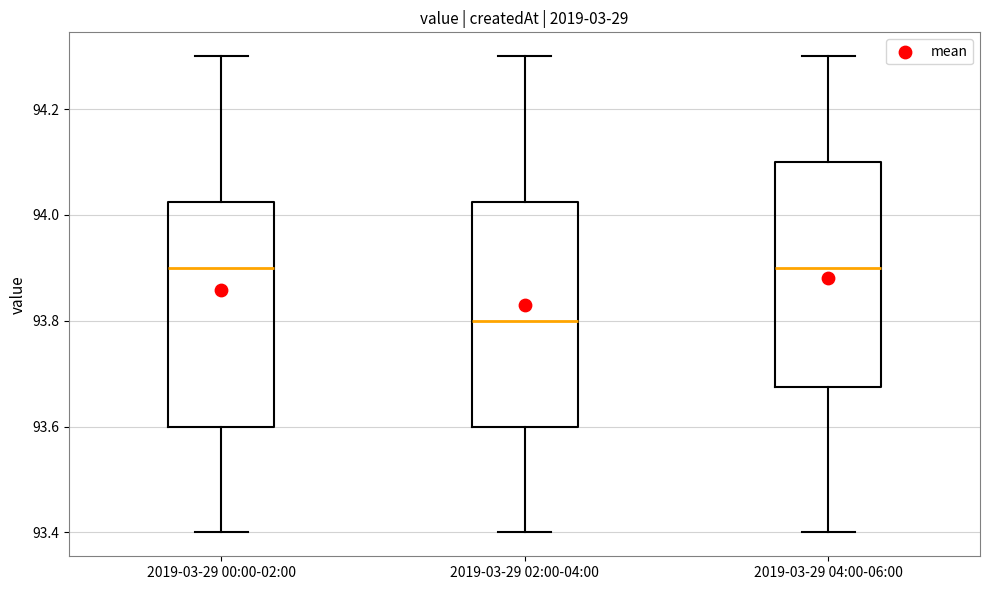

Reading left to right, transcribe this box plot: for each box, give where its median line is, the range the box spans, and where its two whiskers end, as read against the y-axis. The values are not printed on the chart, so give them approximately, as read against the axis.

2019-03-29 00:00-02:00: median 93.90, box 93.60 to 94.02, whiskers 93.40 to 94.30
2019-03-29 02:00-04:00: median 93.80, box 93.60 to 94.02, whiskers 93.40 to 94.30
2019-03-29 04:00-06:00: median 93.90, box 93.68 to 94.10, whiskers 93.40 to 94.30